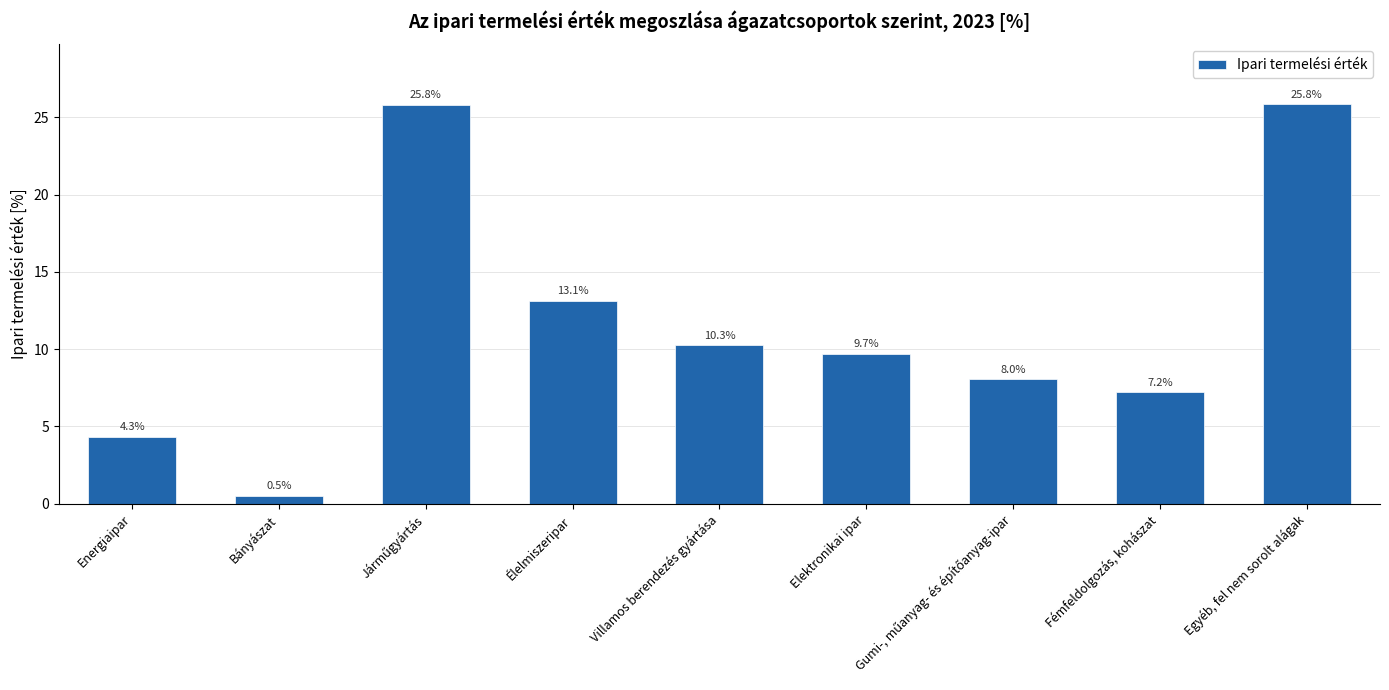

How many data points does each series have?

9